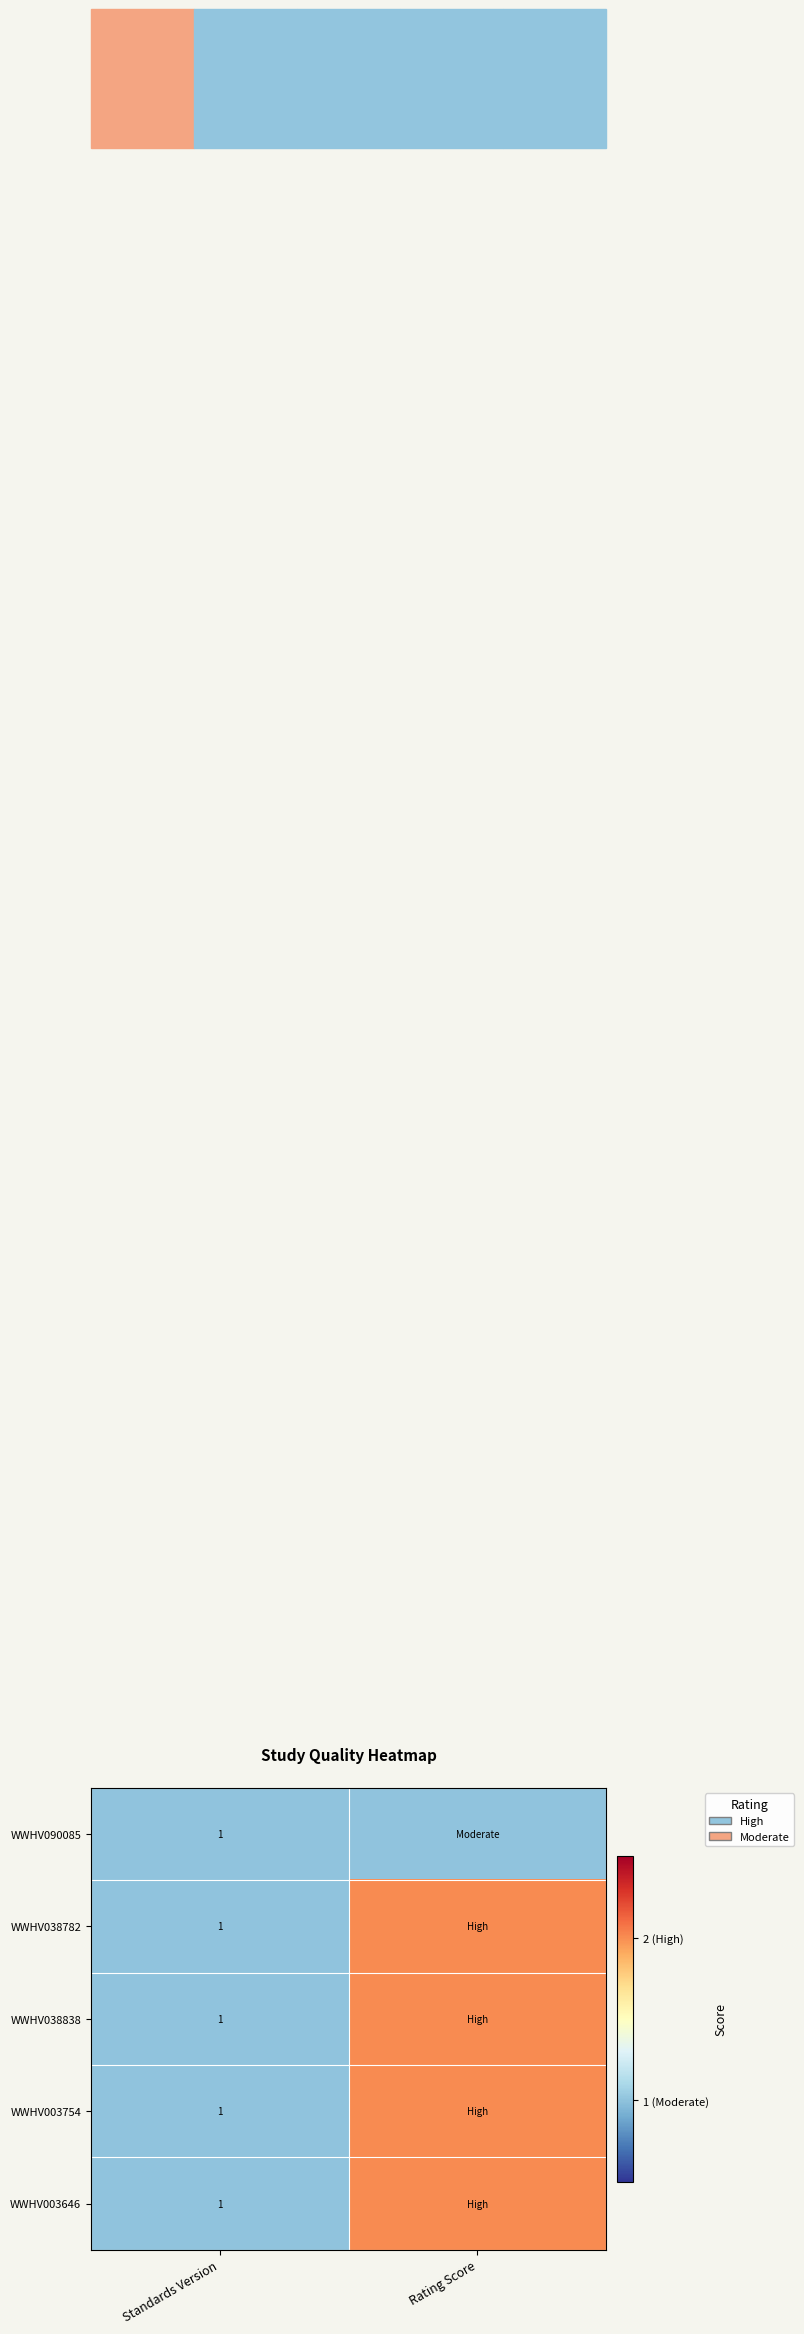

At how many categories does at least one series exceed 1?

1